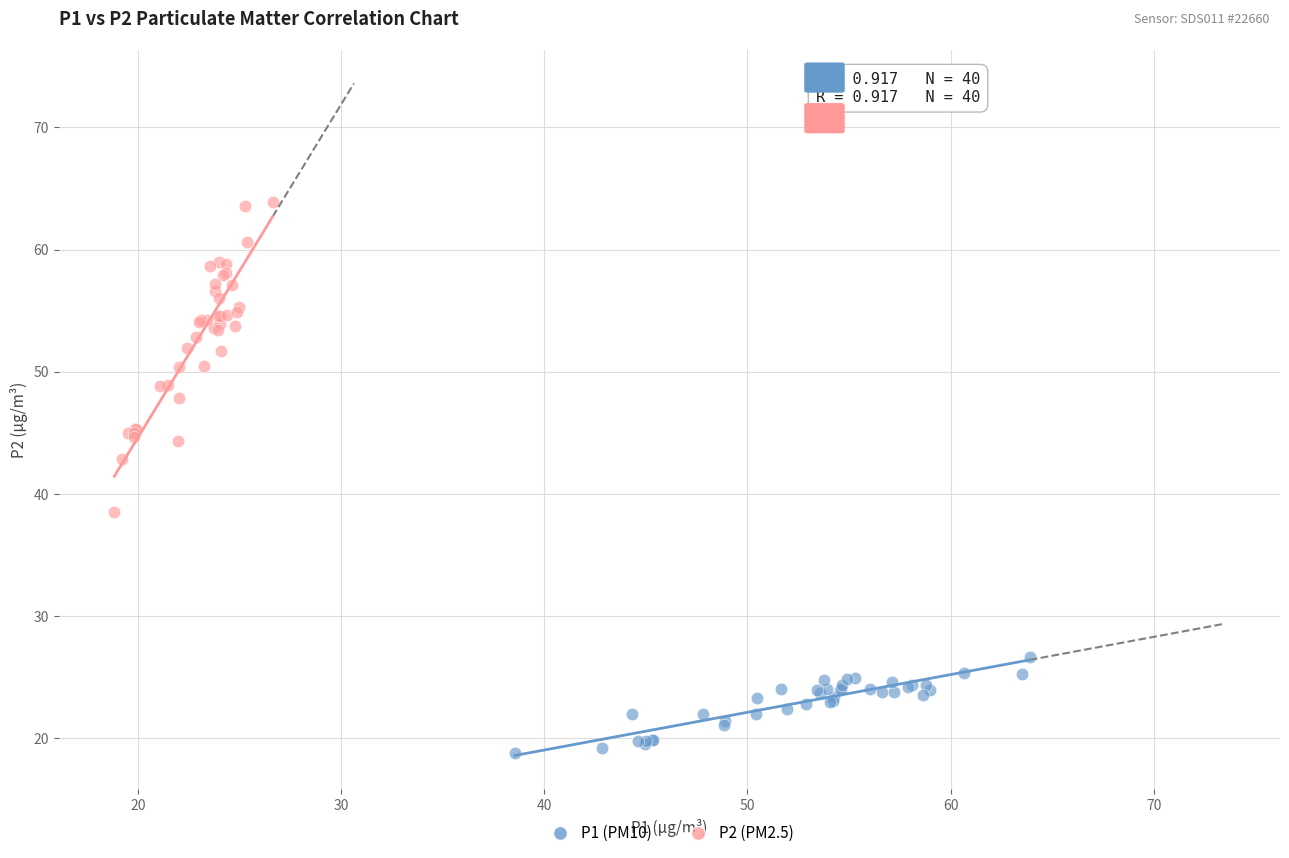

Which series contains the highest Y value?

P2 (PM2.5)